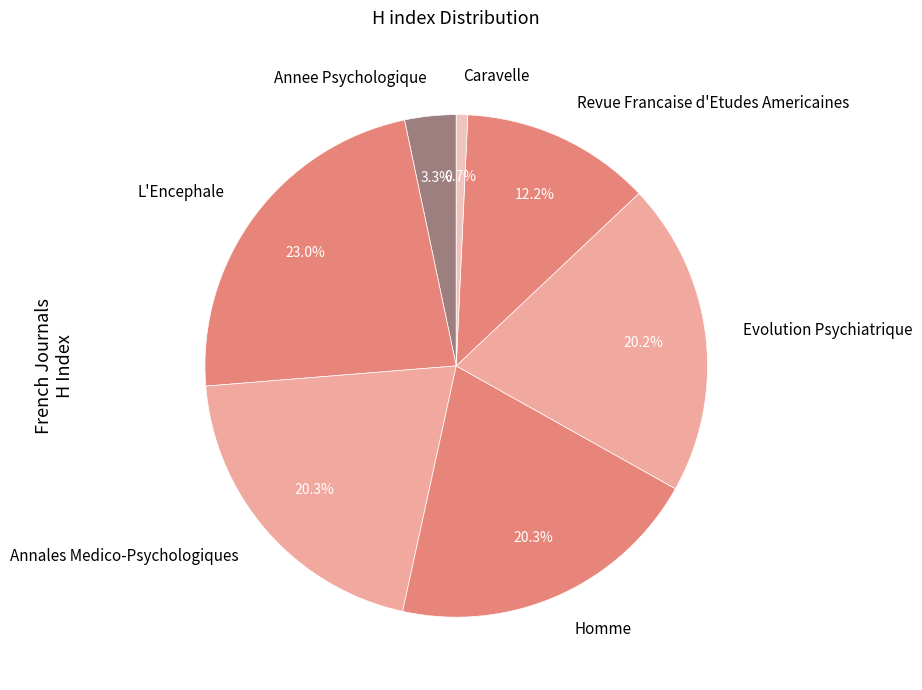

To the nearest percent, what is the difference between the Evolution Psychiatrique and L'Encephale slice percentages?

3%